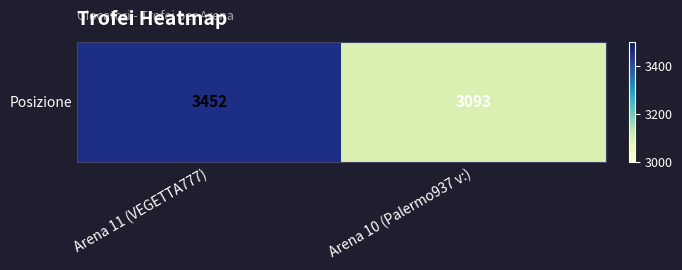

Where is the data nearest to the value 3272?

Arena 10 (Palermo937 v:)